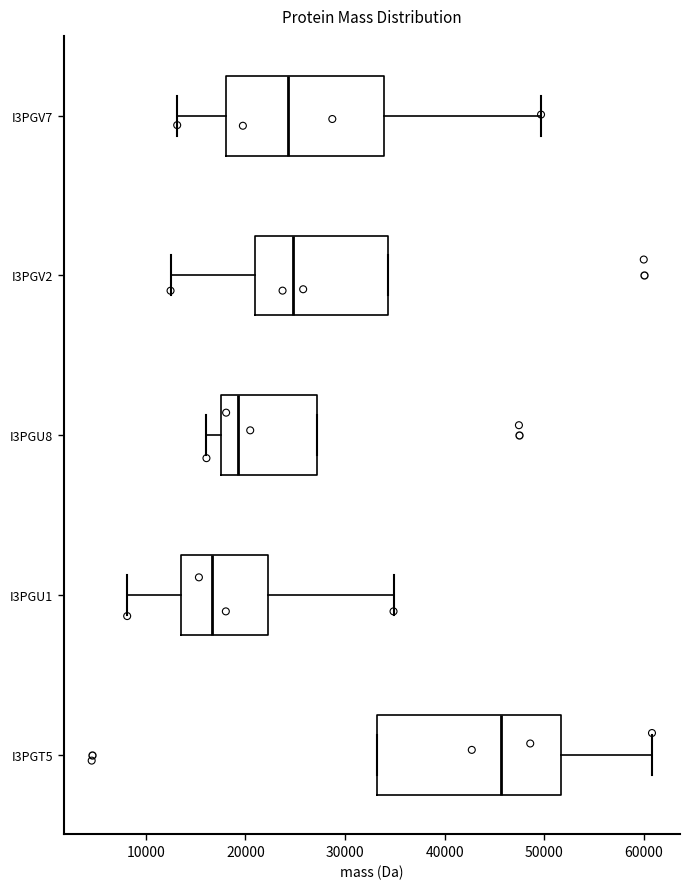

Reading bottom to top, transcribe this box plot: for each box, give where its median line is, the range the box spans, and where its two whiskers end, as read against the x-axis. The values are not printed on the chart, so give them approximately, as read against the axis.

I3PGT5: median 46000, box 33000 to 52000, whiskers 33000 to 61000
I3PGU1: median 17000, box 14000 to 22000, whiskers 8000 to 35000
I3PGU8: median 19000, box 18000 to 27000, whiskers 16000 to 27000
I3PGV2: median 25000, box 21000 to 34000, whiskers 12000 to 34000
I3PGV7: median 24000, box 18000 to 34000, whiskers 13000 to 50000